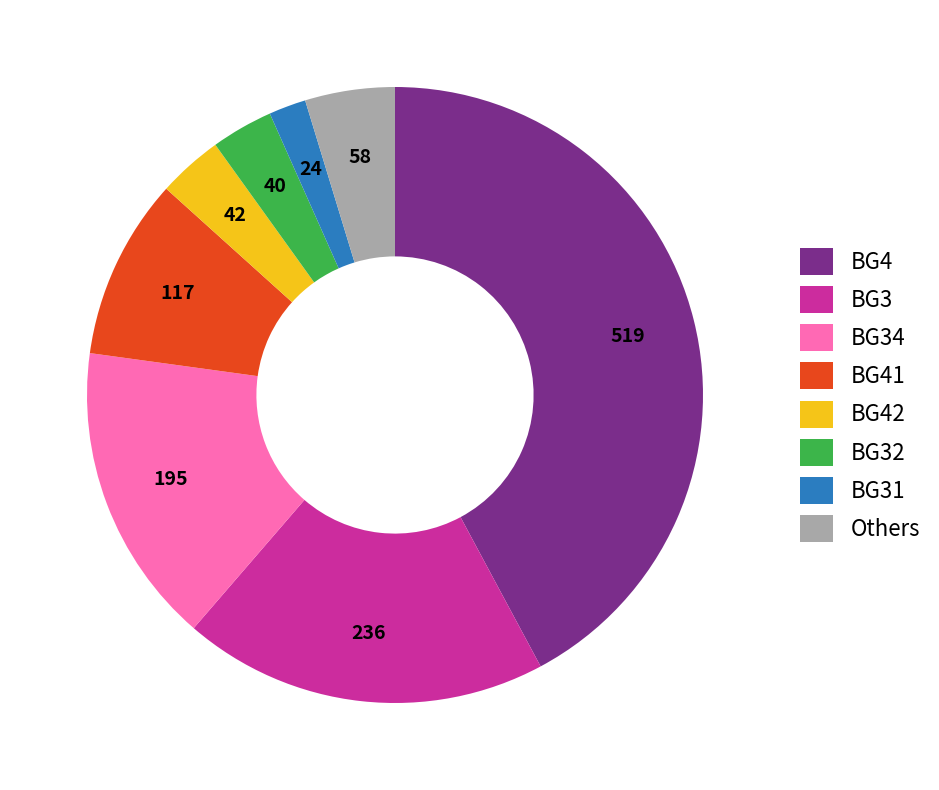

Is the sum of BG41 and BG31 greater than half?

No